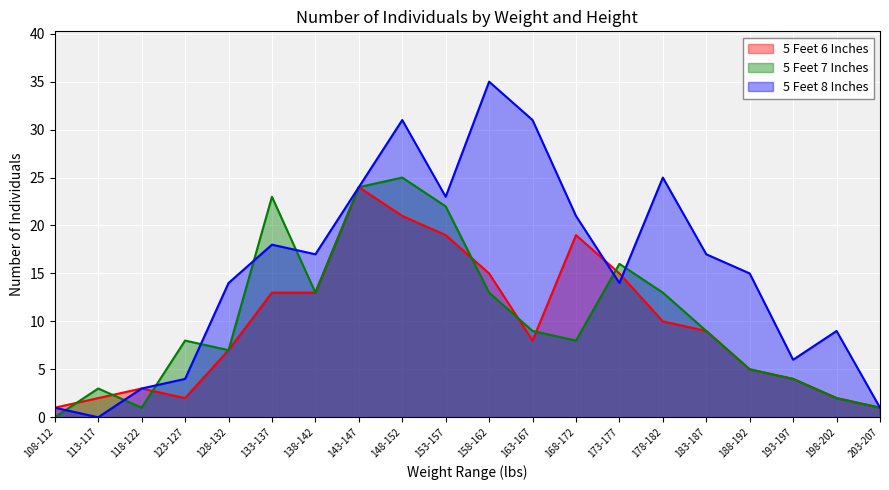

What is the difference between the second highest and second lowest values in the 5 Feet 8 Inches series?

30